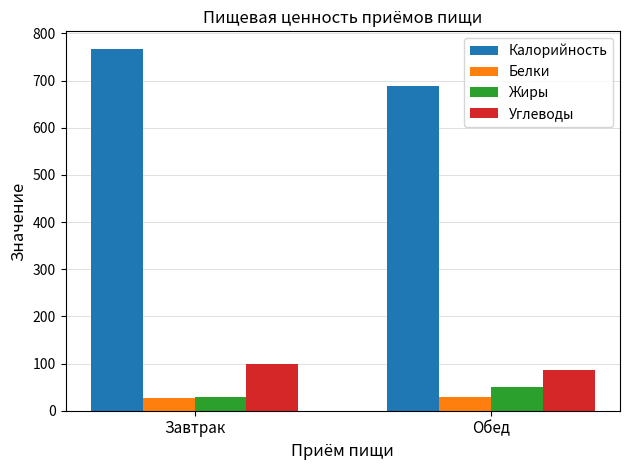

What is the difference between the maximum and minimum values in the Жиры series?

21